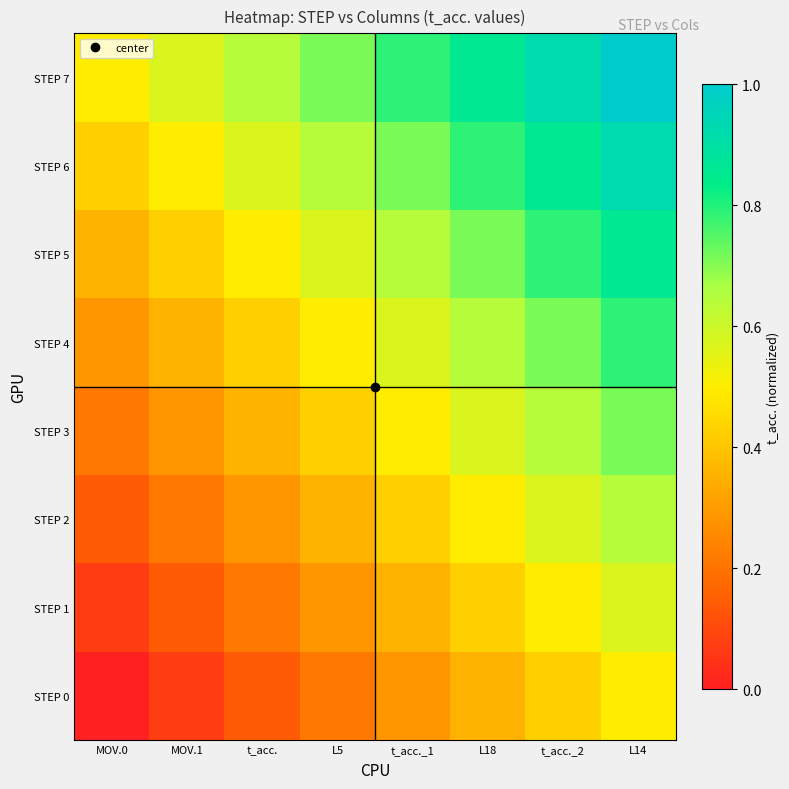

Reading left to right, list all the values displayed in this chart.

STEP 0: MOV.0=0.0	MOV.1=0.1	t_acc.=0.1	L5=0.2	t_acc._1=0.3	L18=0.4	t_acc._2=0.4	L14=0.5
STEP 1: MOV.0=0.1	MOV.1=0.1	t_acc.=0.2	L5=0.3	t_acc._1=0.4	L18=0.4	t_acc._2=0.5	L14=0.6
STEP 2: MOV.0=0.1	MOV.1=0.2	t_acc.=0.3	L5=0.4	t_acc._1=0.4	L18=0.5	t_acc._2=0.6	L14=0.6
STEP 3: MOV.0=0.2	MOV.1=0.3	t_acc.=0.4	L5=0.4	t_acc._1=0.5	L18=0.6	t_acc._2=0.6	L14=0.7
STEP 4: MOV.0=0.3	MOV.1=0.4	t_acc.=0.4	L5=0.5	t_acc._1=0.6	L18=0.6	t_acc._2=0.7	L14=0.8
STEP 5: MOV.0=0.4	MOV.1=0.4	t_acc.=0.5	L5=0.6	t_acc._1=0.6	L18=0.7	t_acc._2=0.8	L14=0.9
STEP 6: MOV.0=0.4	MOV.1=0.5	t_acc.=0.6	L5=0.6	t_acc._1=0.7	L18=0.8	t_acc._2=0.9	L14=0.9
STEP 7: MOV.0=0.5	MOV.1=0.6	t_acc.=0.6	L5=0.7	t_acc._1=0.8	L18=0.9	t_acc._2=0.9	L14=1.0